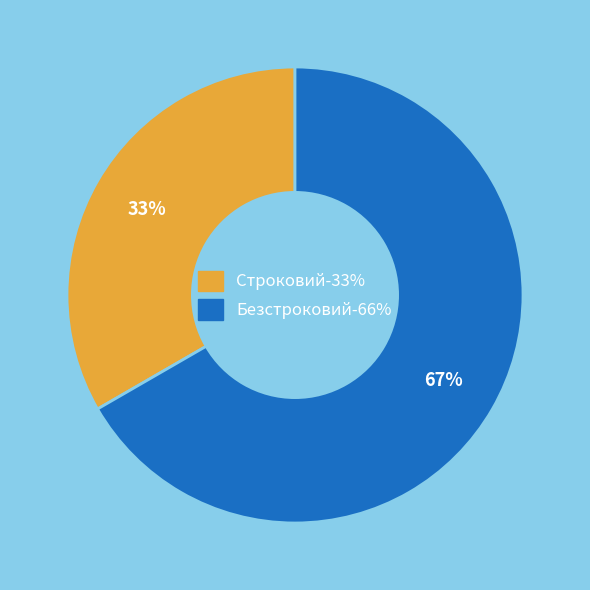

To the nearest percent, what percentage of the pie is Безстроковий?

67%